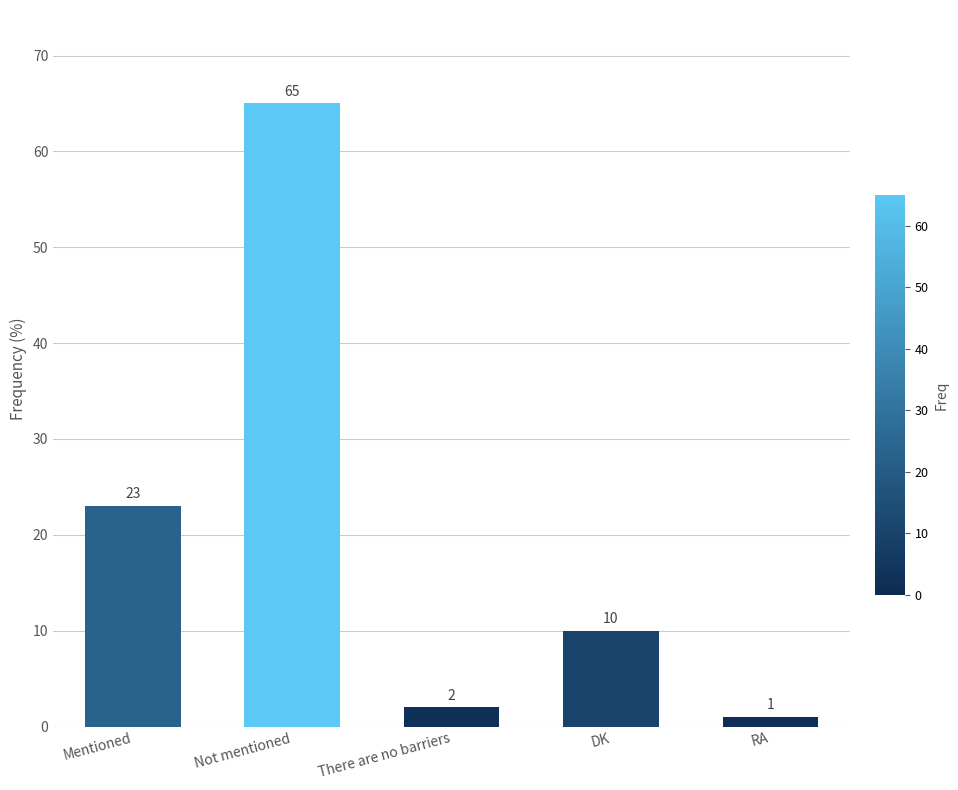

Are the bars grouped side by side (vs. stacked)?

No